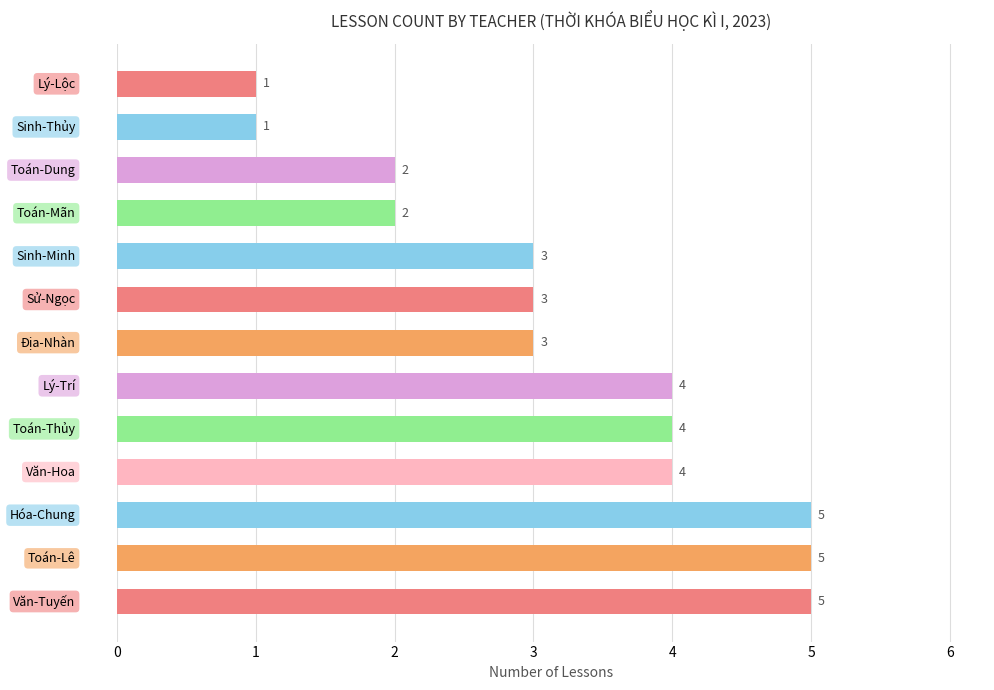

What is the maximum value shown in the chart?

5